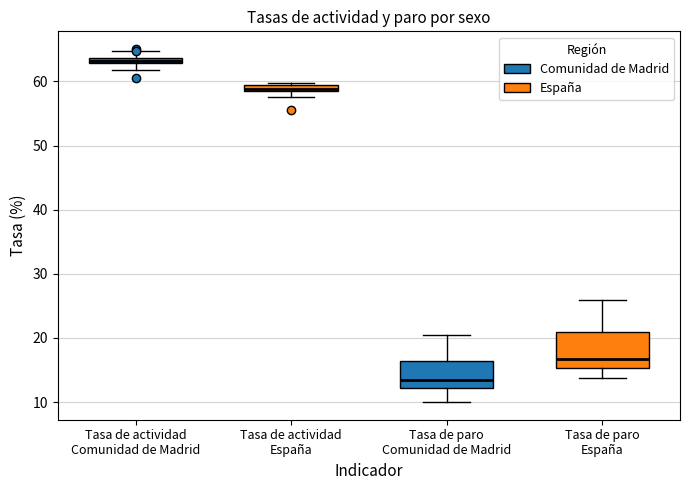

Which box has the highest median line?

Tasa de actividad Comunidad de Madrid